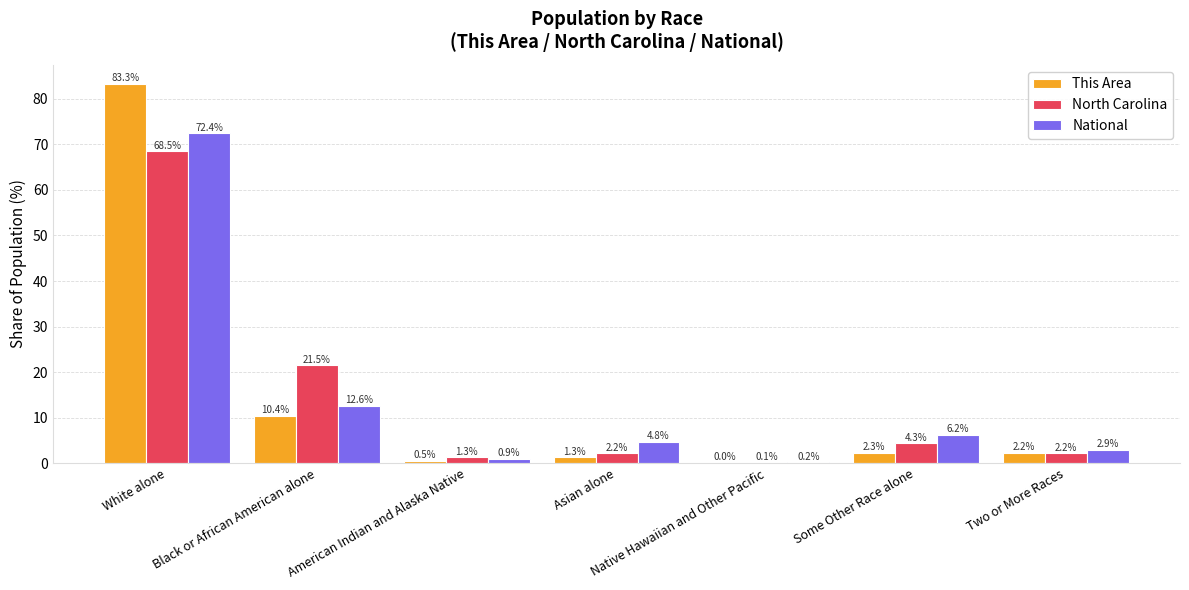

Is it true that This Area equals 10.4 at Black or African American alone?

True